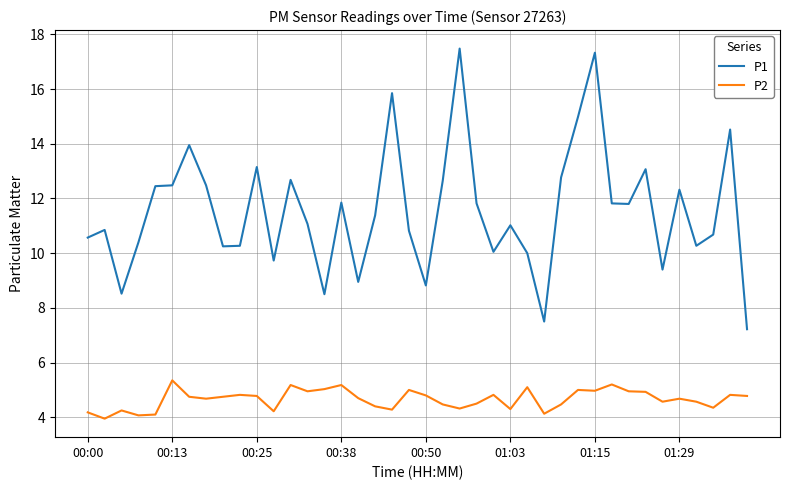

True or false: P2 and P1 cross at least once.

False